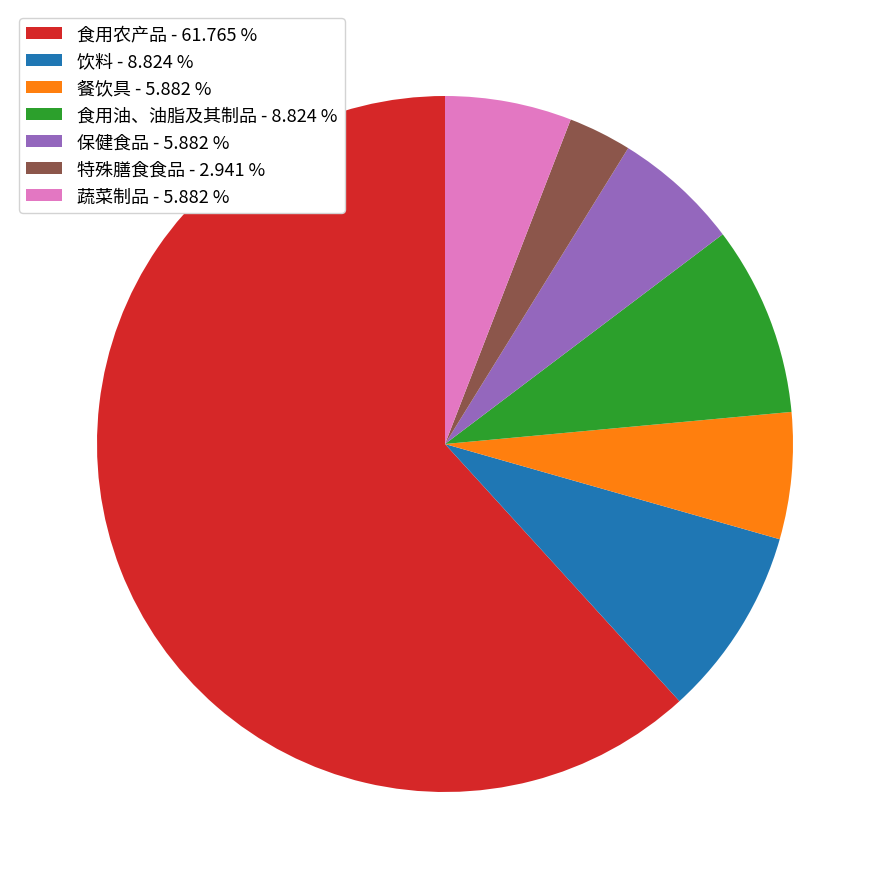

Which has a higher value, 保健食品 - 5.882 % or 特殊膳食食品 - 2.941 %?

保健食品 - 5.882 %